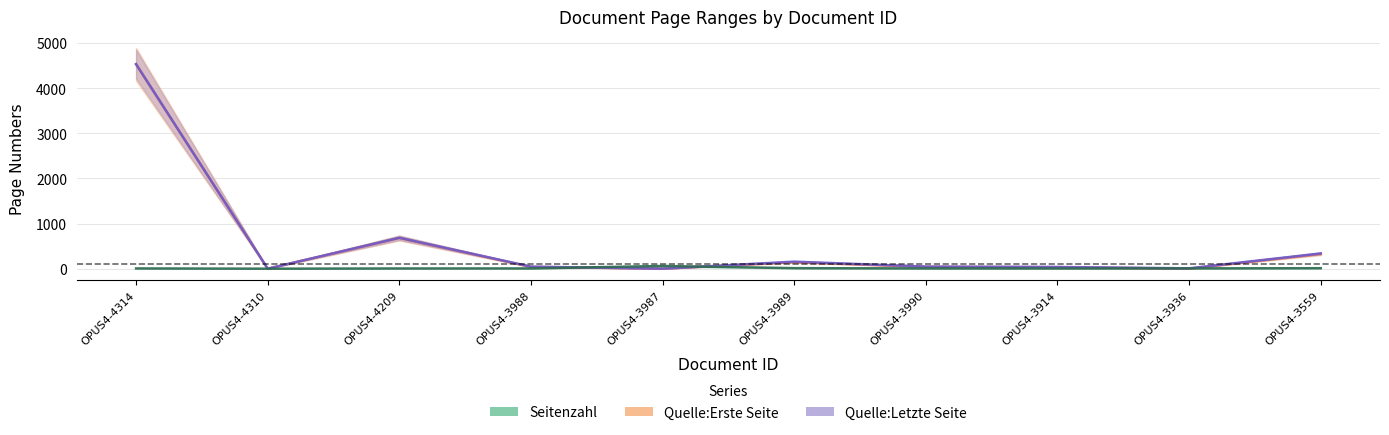

Count the number of categories in the chart.

10